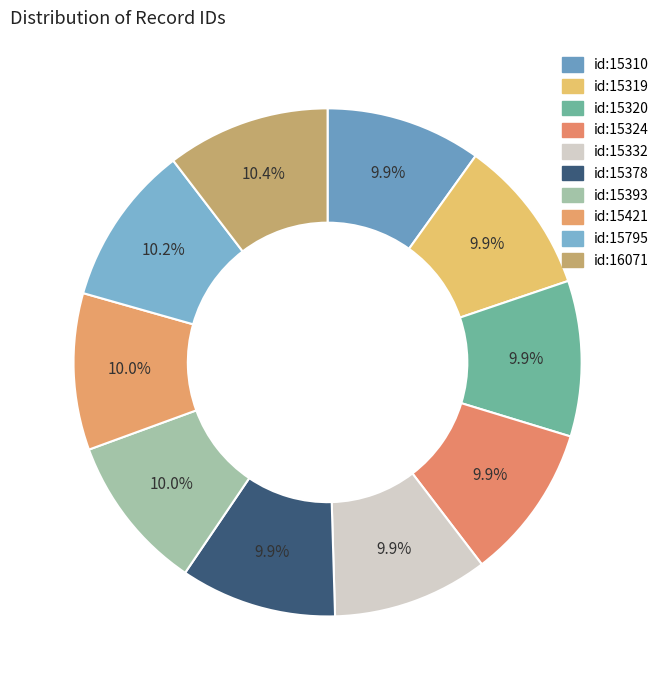

The id:15320 slice represents 10% of the pie. True or false?

True